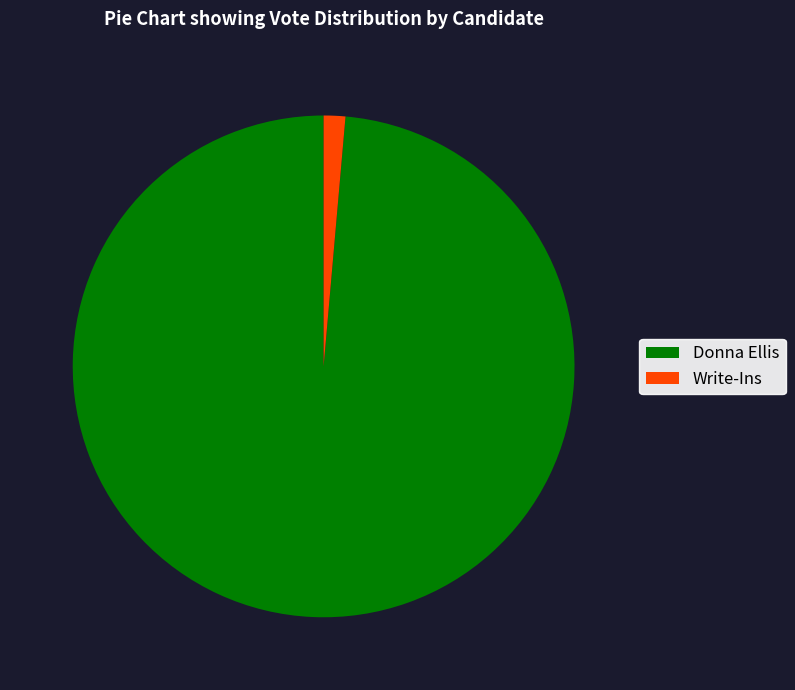

True or false: Write-Ins accounts for 1% of the total.

True